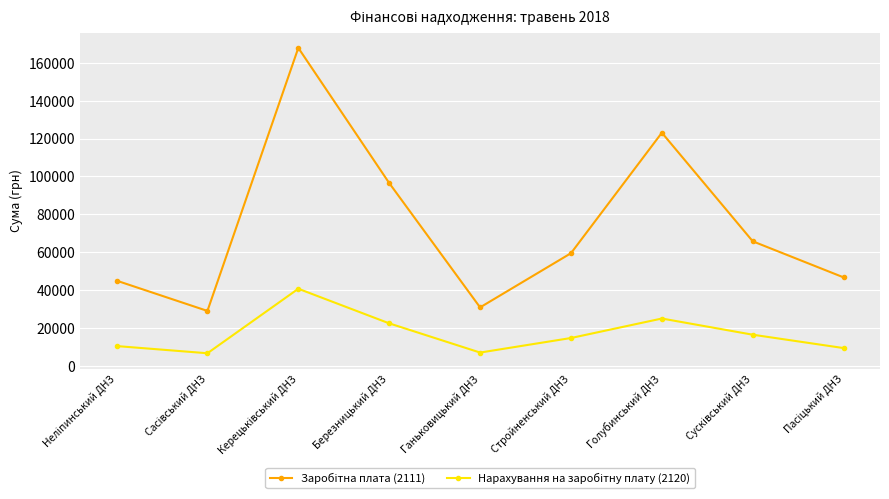

What is the label of the 4th point from the right?

Стройненський ДНЗ